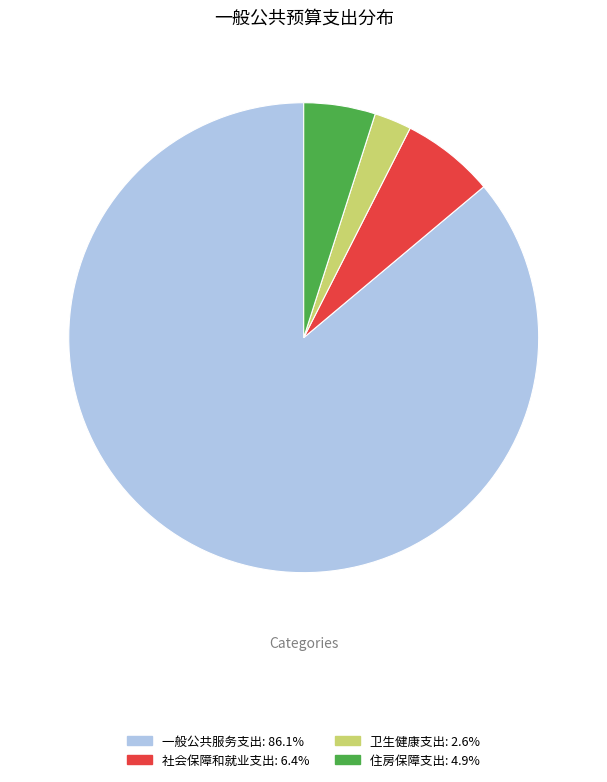

Is the sum of 住房保障支出 and 一般公共服务支出 greater than half?

Yes